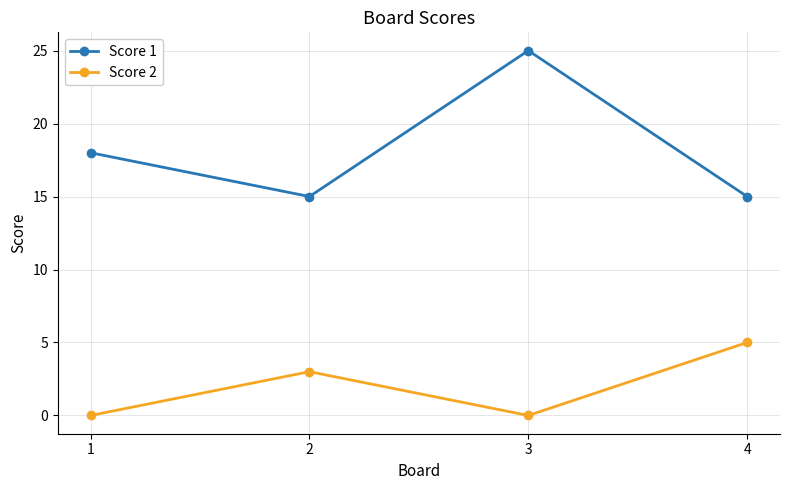

At which category does Score 1 reach its first local peak?

3